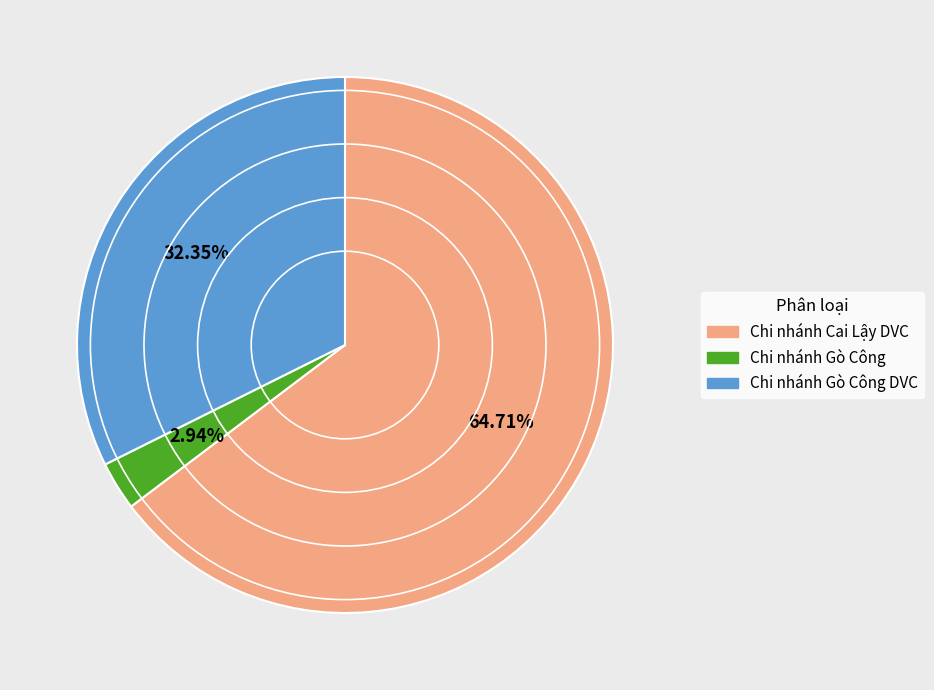

How many segments does this pie chart have?

3